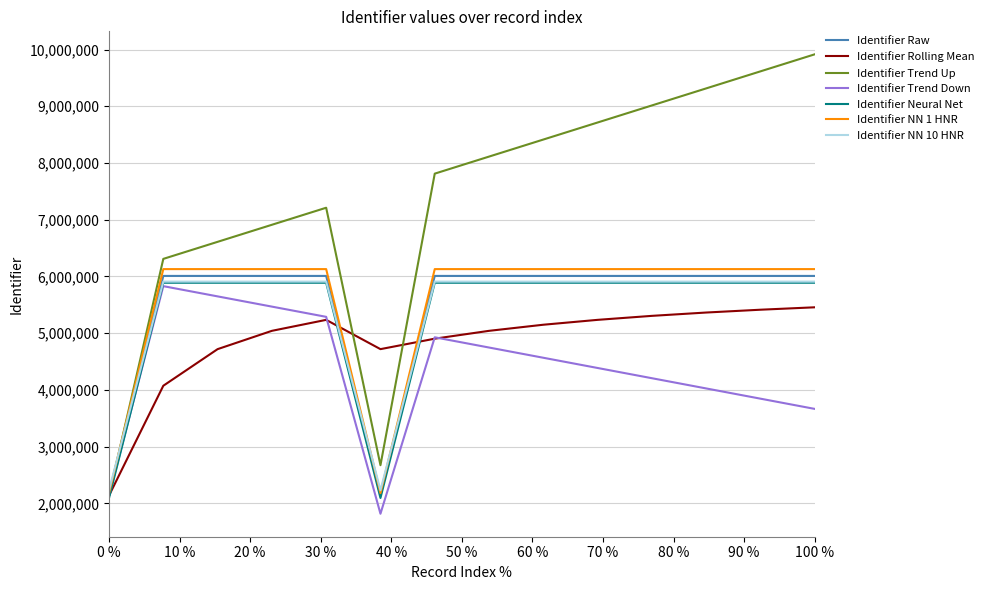

Which series has the widest spread of values?

Identifier Trend Up